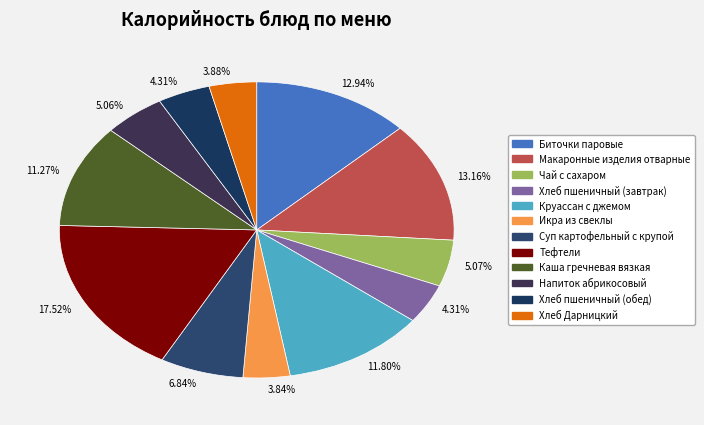

How many slices are in this pie chart?

12